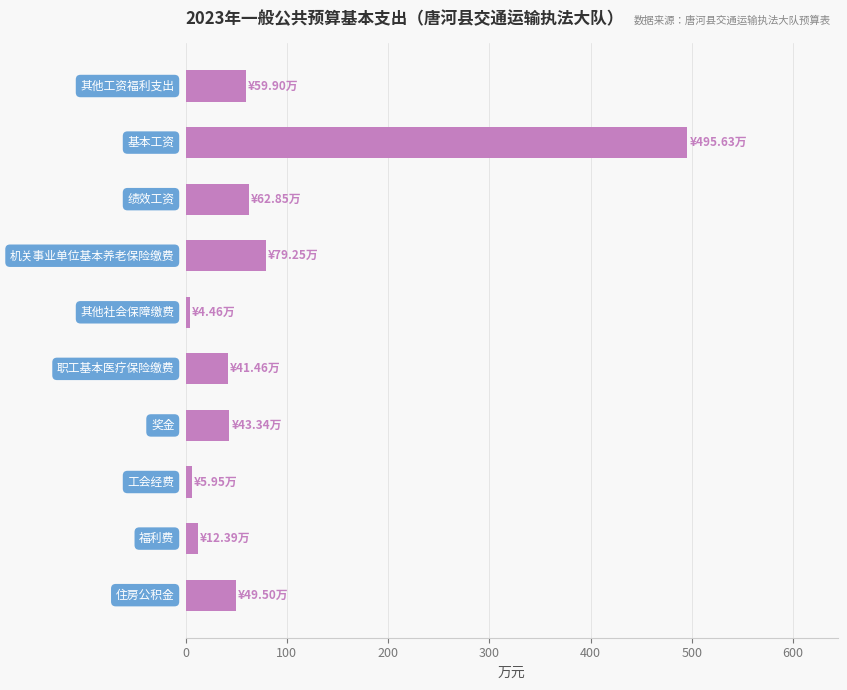

What is the maximum value shown in the chart?

495.6